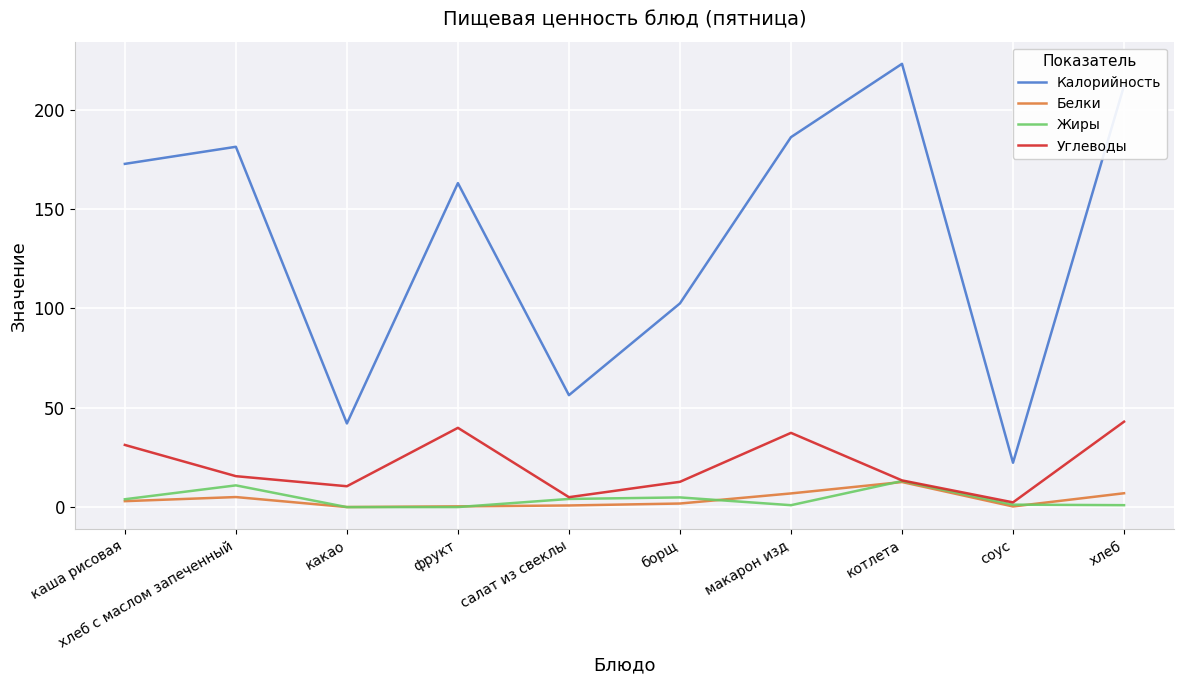

At which category does Белки reach its first local peak?

хлеб с маслом запеченный